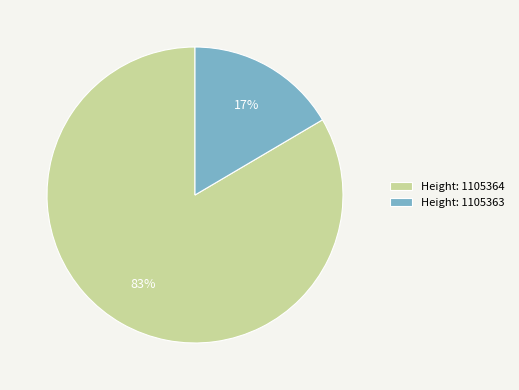

True or false: Height: 1105364 accounts for 83% of the total.

True